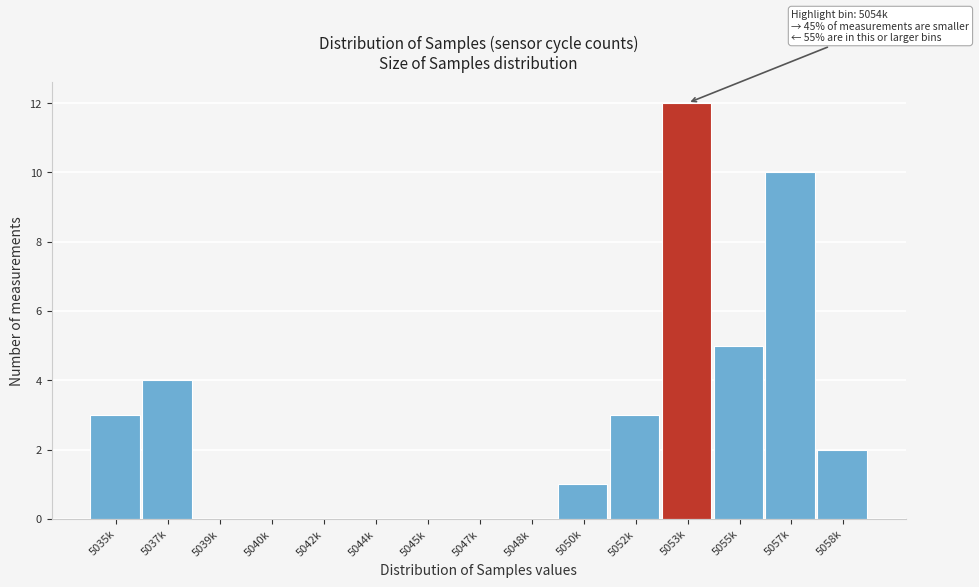

Reading left to right, list all the values displayed in this chart.

5035k=3	5037k=4	5039k=0	5040k=0	5042k=0	5044k=0	5045k=0	5047k=0	5048k=0	5050k=1	5052k=3	5053k=12	5055k=5	5057k=10	5058k=2